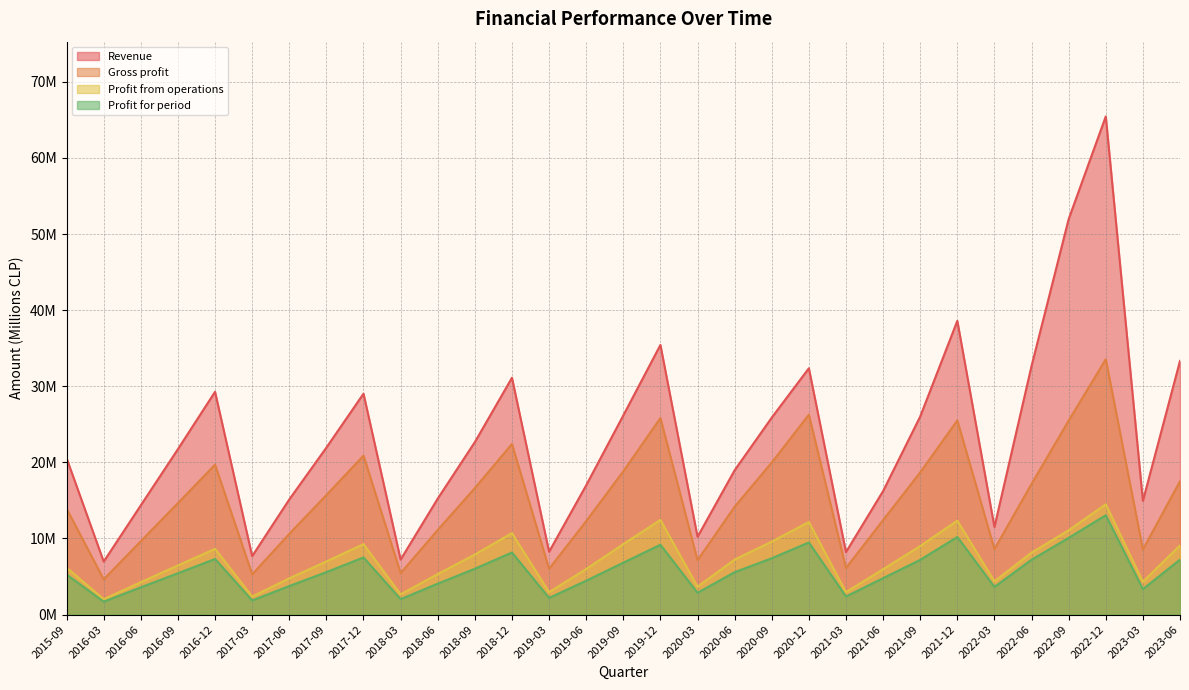

Which series has the largest total across all categories?

Revenue